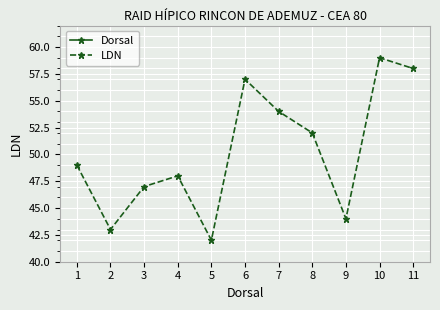

At which category is the sum across all series the highest?

10